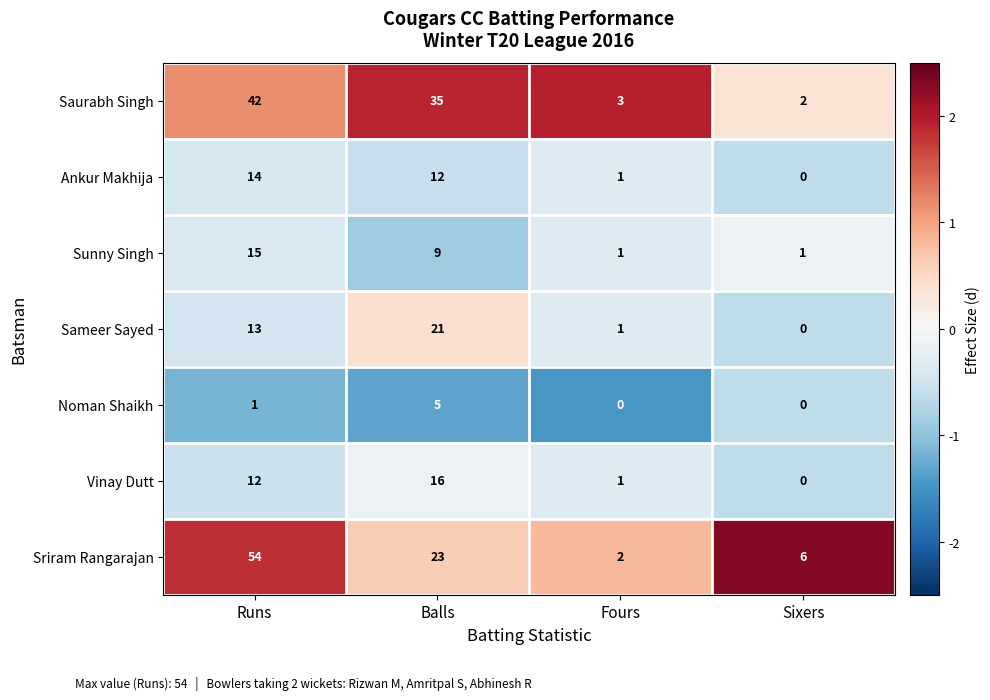

Reading right to left, transcribe all the data shown in this chart.

Saurabh Singh: Sixers=2	Fours=3	Balls=35	Runs=42
Ankur Makhija: Sixers=0	Fours=1	Balls=12	Runs=14
Sunny Singh: Sixers=1	Fours=1	Balls=9	Runs=15
Sameer Sayed: Sixers=0	Fours=1	Balls=21	Runs=13
Noman Shaikh: Sixers=0	Fours=0	Balls=5	Runs=1
Vinay Dutt: Sixers=0	Fours=1	Balls=16	Runs=12
Sriram Rangarajan: Sixers=6	Fours=2	Balls=23	Runs=54